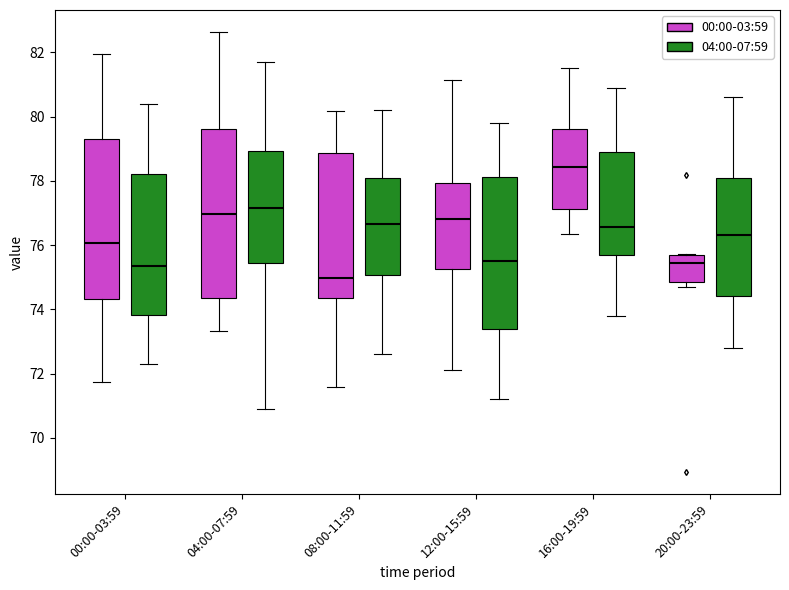

Reading left to right, read every box against the y-axis: the position of its median line, the range the box covers, and the ends of its whiskers. The values are not printed on the chart, so give them approximately, as read against the axis.

00:00-03:59 (00:00-03:59): median 76.0, box 74.4 to 79.2, whiskers 71.8 to 82.0
00:00-03:59 (04:00-07:59): median 75.4, box 73.8 to 78.2, whiskers 72.4 to 80.4
04:00-07:59 (00:00-03:59): median 77.0, box 74.4 to 79.6, whiskers 73.4 to 82.6
04:00-07:59 (04:00-07:59): median 77.2, box 75.4 to 79.0, whiskers 71.0 to 81.8
08:00-11:59 (00:00-03:59): median 75.0, box 74.4 to 78.8, whiskers 71.6 to 80.2
08:00-11:59 (04:00-07:59): median 76.6, box 75.0 to 78.0, whiskers 72.6 to 80.2
12:00-15:59 (00:00-03:59): median 76.8, box 75.2 to 78.0, whiskers 72.2 to 81.2
12:00-15:59 (04:00-07:59): median 75.6, box 73.4 to 78.2, whiskers 71.2 to 79.8
16:00-19:59 (00:00-03:59): median 78.4, box 77.2 to 79.6, whiskers 76.4 to 81.6
16:00-19:59 (04:00-07:59): median 76.6, box 75.8 to 79.0, whiskers 73.8 to 81.0
20:00-23:59 (00:00-03:59): median 75.4, box 74.8 to 75.6, whiskers 74.8 (just below the box's lower edge) to 75.8
20:00-23:59 (04:00-07:59): median 76.4, box 74.4 to 78.2, whiskers 72.8 to 80.6